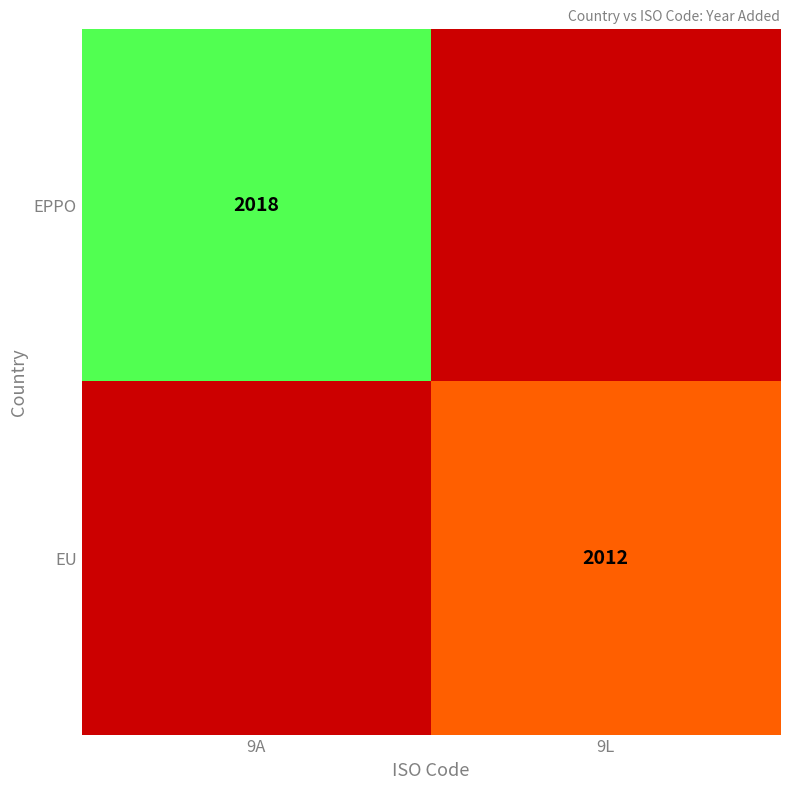

True or false: EU has a value of 2012 at 9L.

True